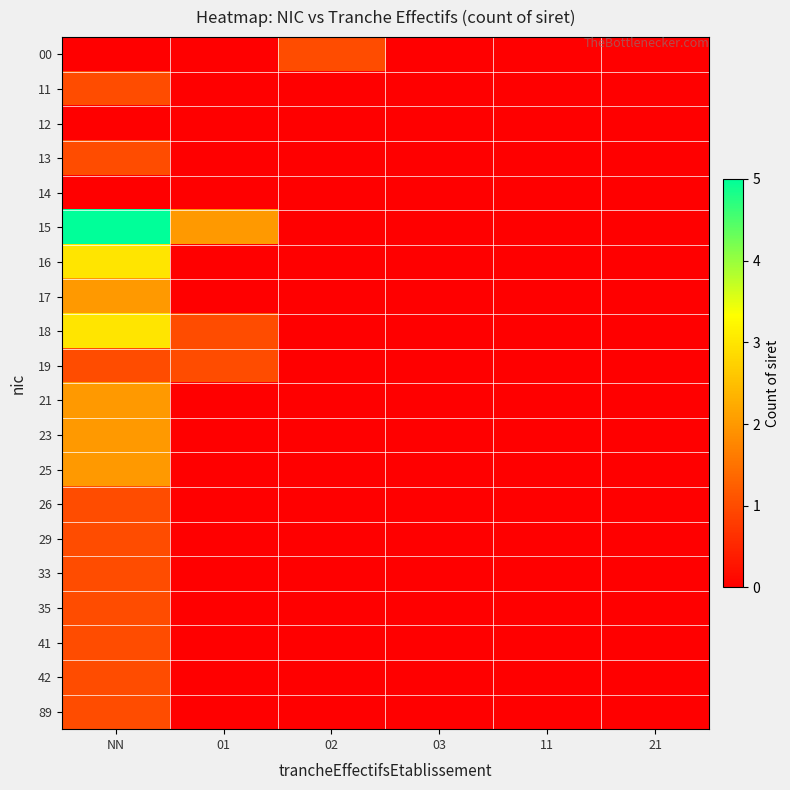

Which series has the largest range (max minus min)?

15